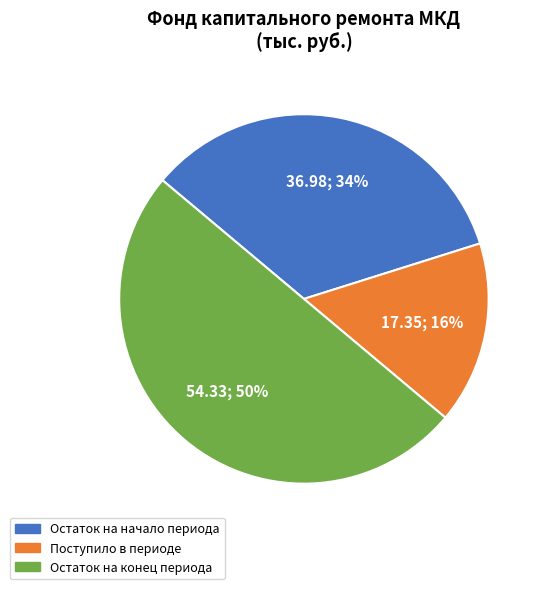

To the nearest percent, what is the average slice percentage?

33%